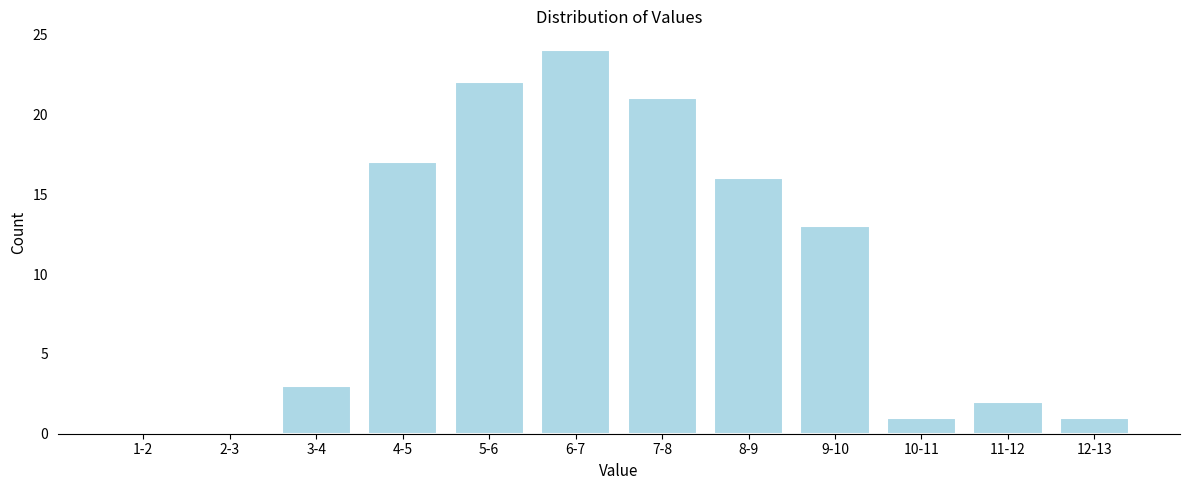

Reading left to right, what are all the values shown in this chart?

1-2=0	2-3=0	3-4=3	4-5=17	5-6=22	6-7=24	7-8=21	8-9=16	9-10=13	10-11=1	11-12=2	12-13=1